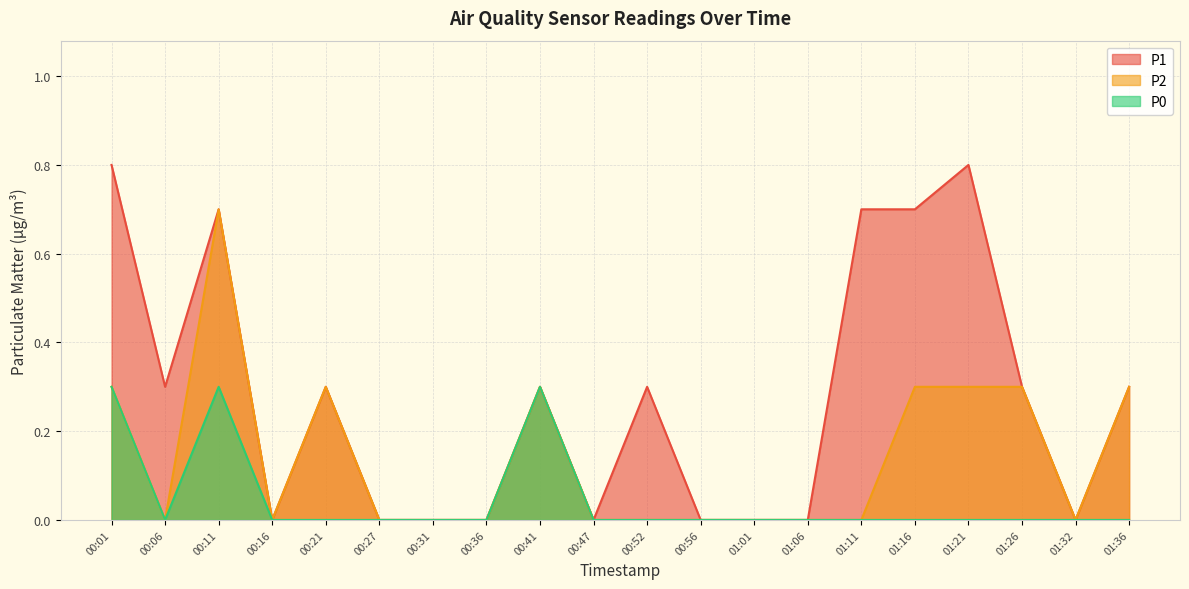

True or false: P1 and P2 intersect in this chart.

False